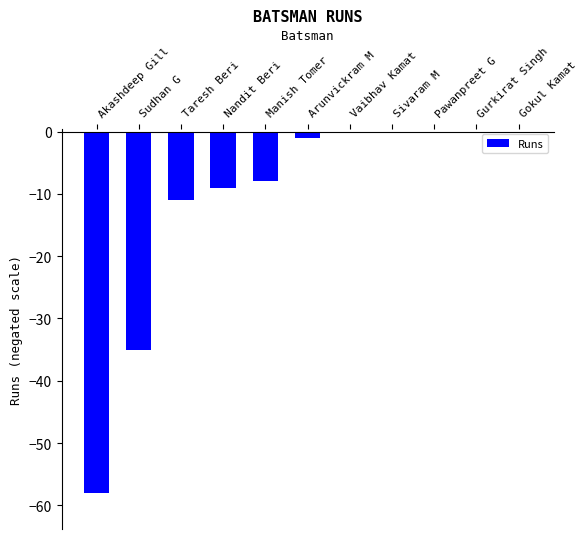

Reading right to left, extract all data points from this chart.

0	0	0	0	0	-1	-8	-9	-11	-35	-58